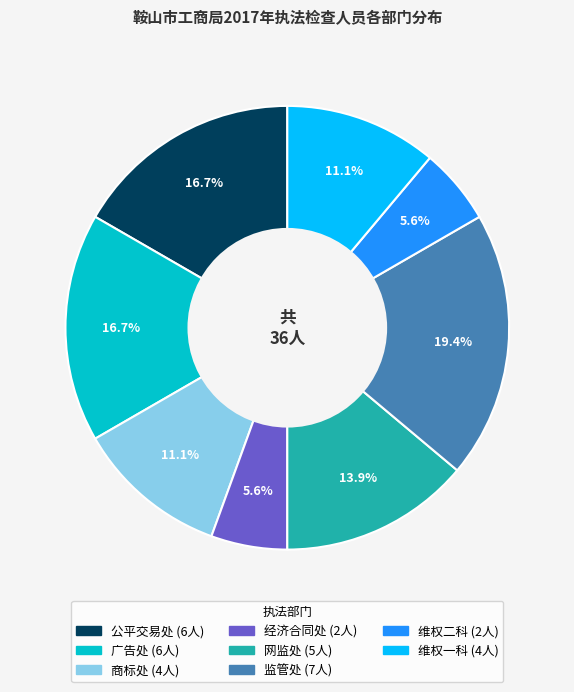

Count the number of slices in the pie.

8